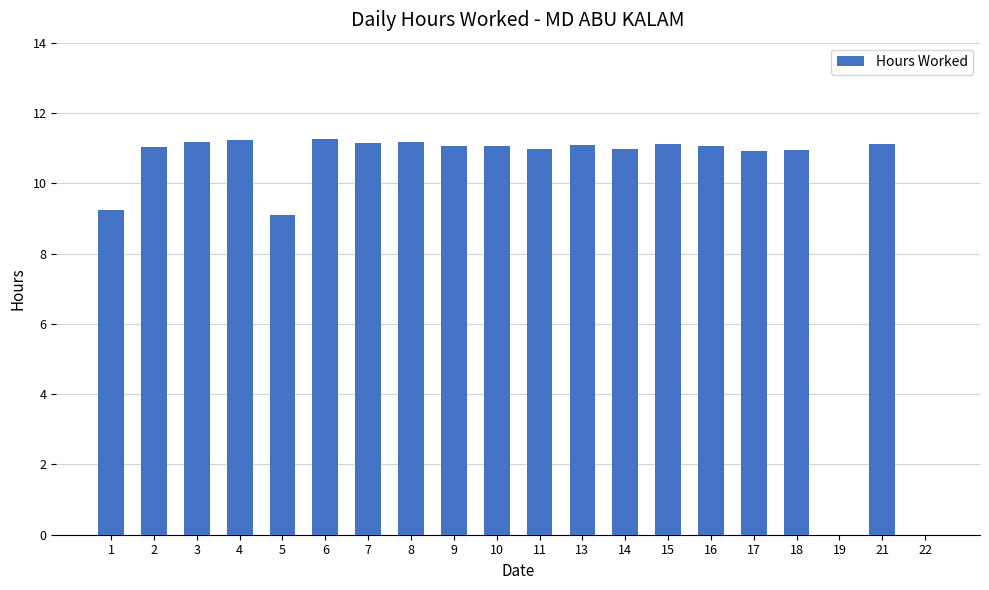

What is the change in value from 13 to 22?

-11.1